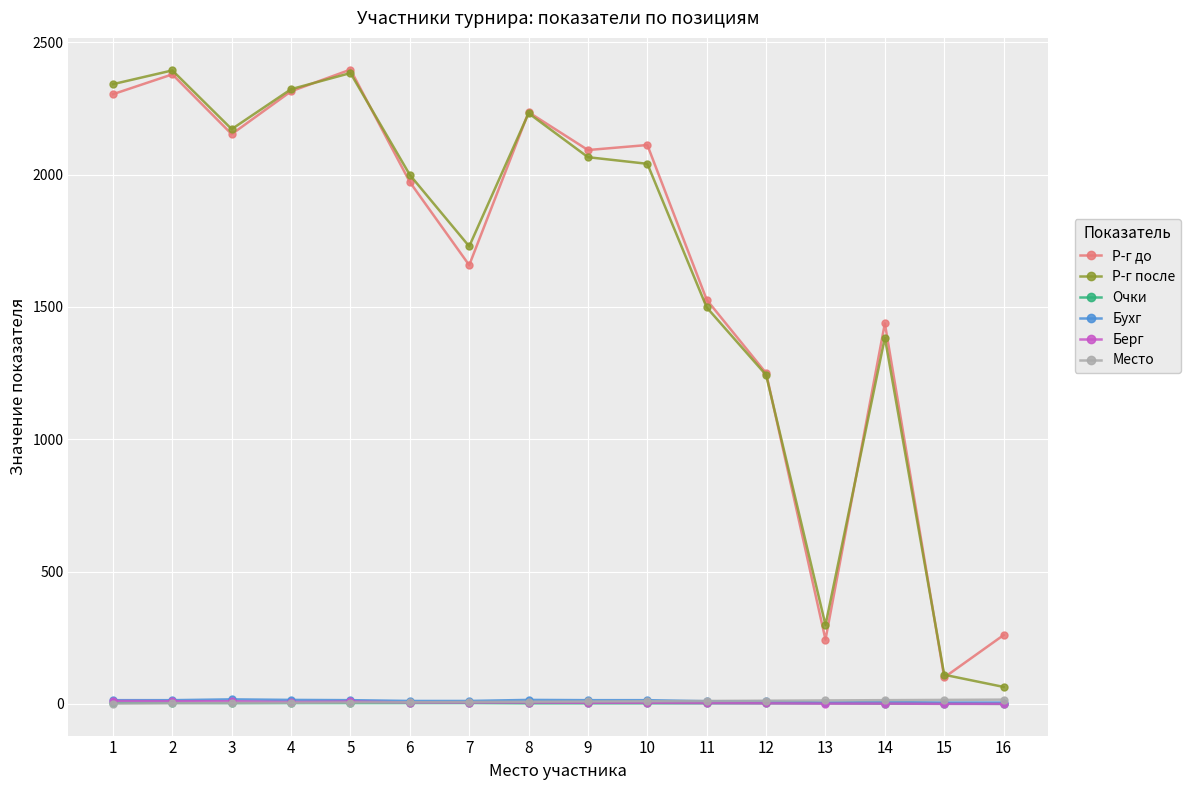

What is the total value across all series at 6?

3996